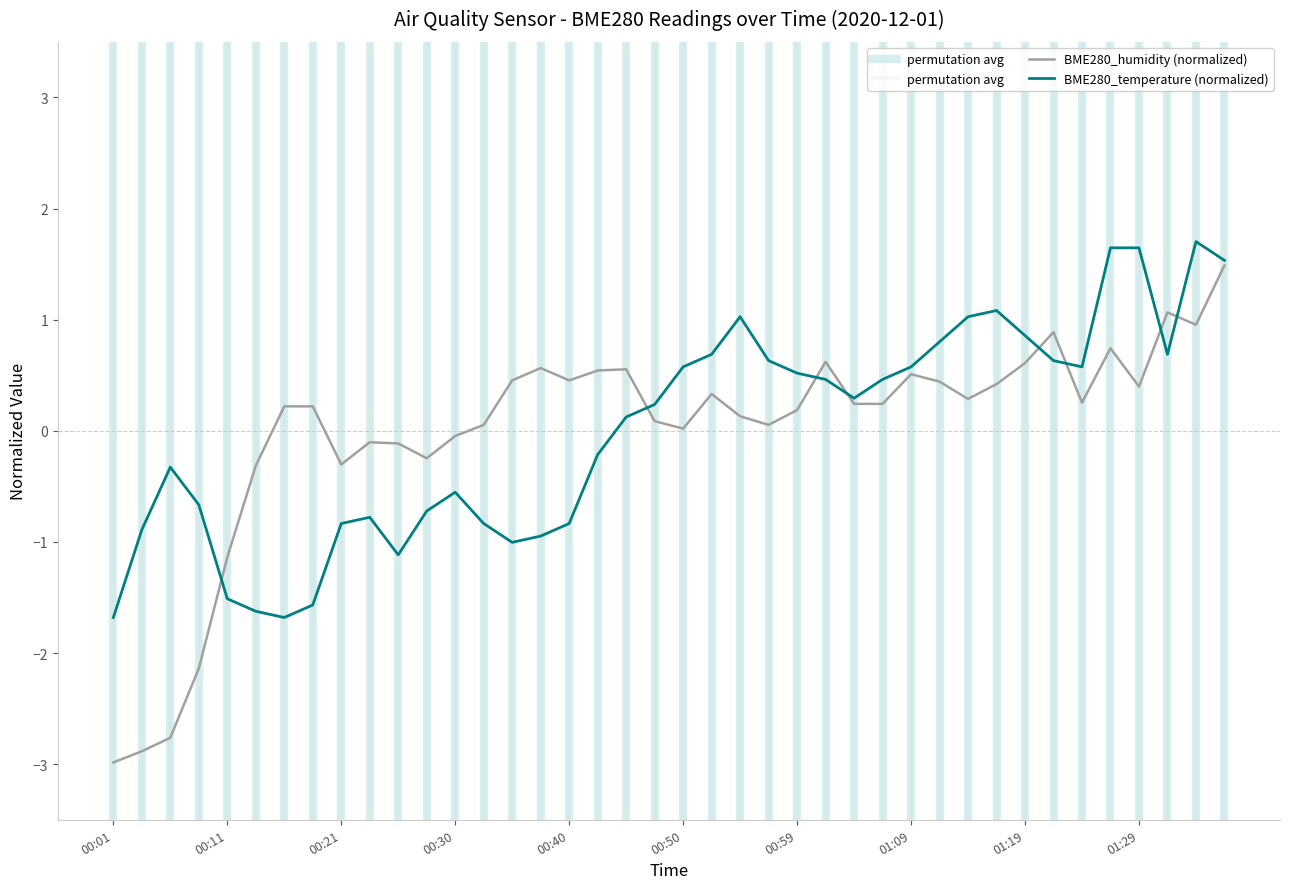

What is the difference between the BME280_humidity values at 01:36 and 00:01?

4.5